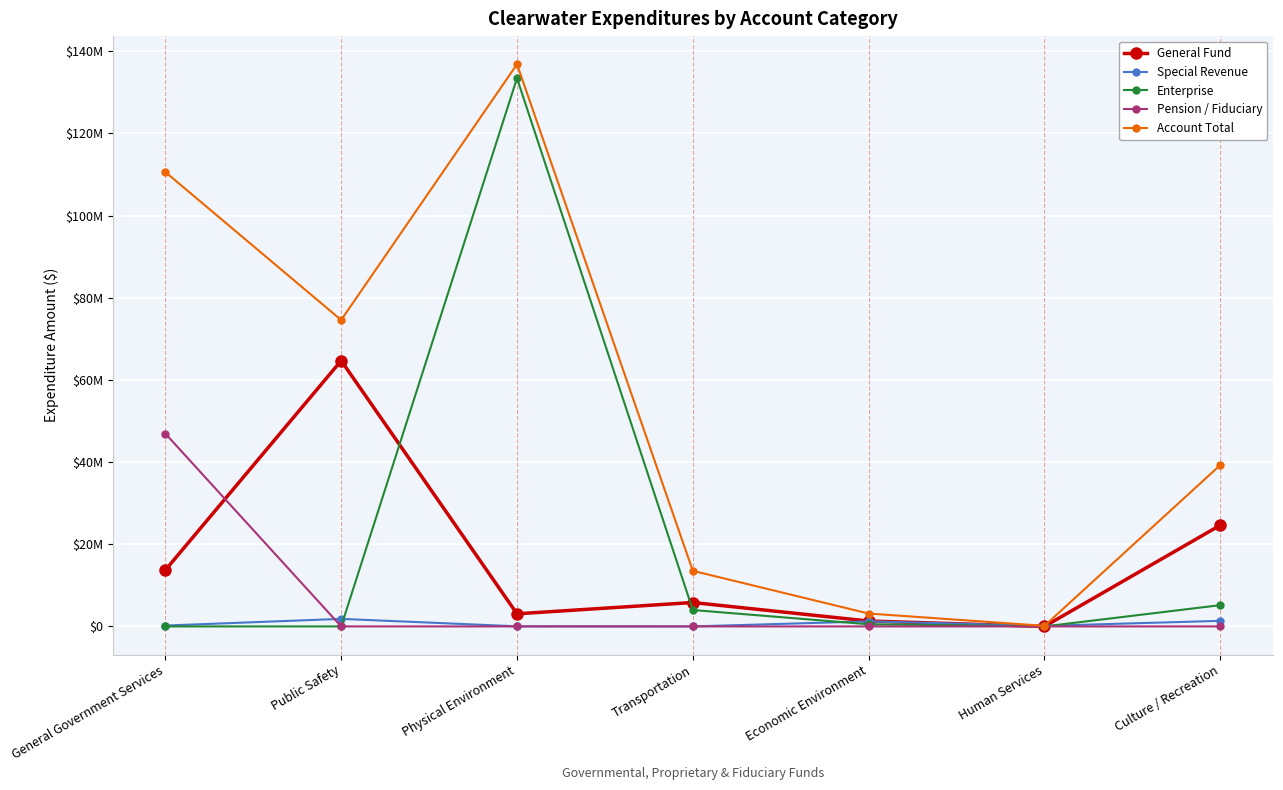

At which category is the sum across all series the highest?

Physical Environment